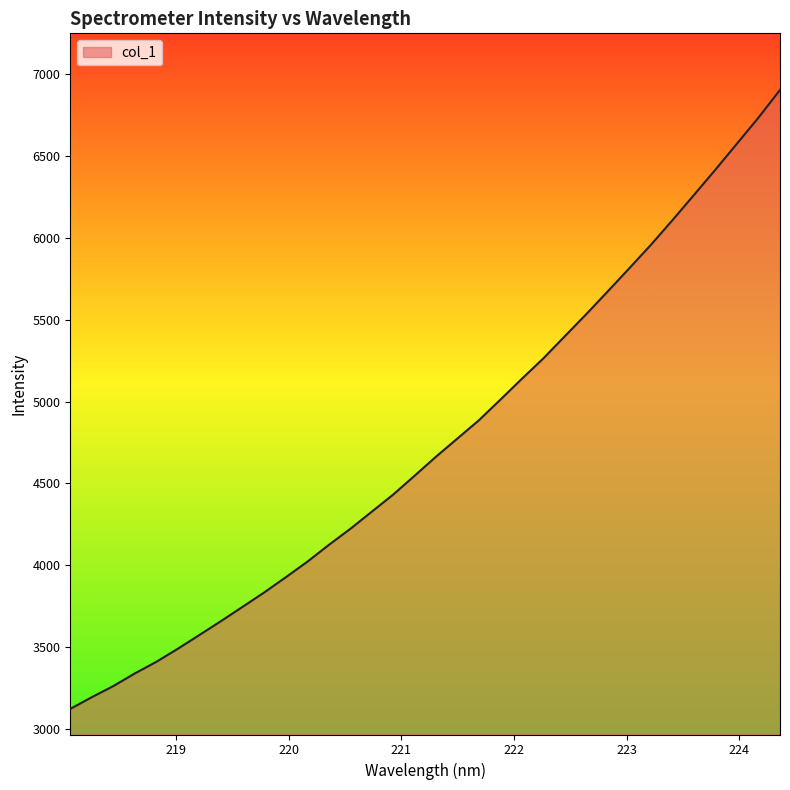

What is the smallest value displayed?

3124.8